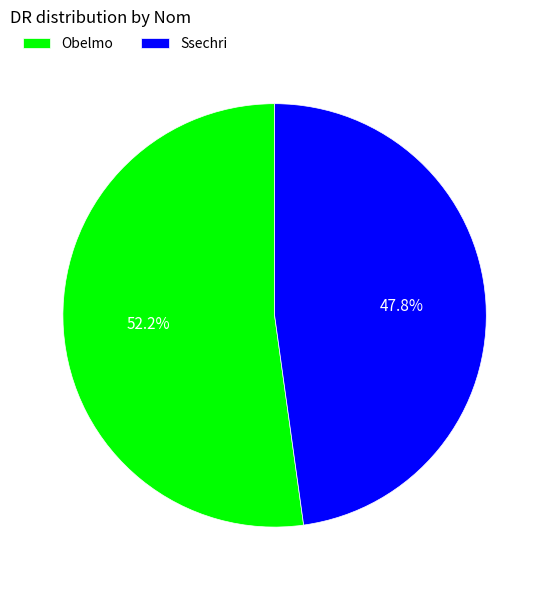

Does Ssechri represent more than half of the total?

No